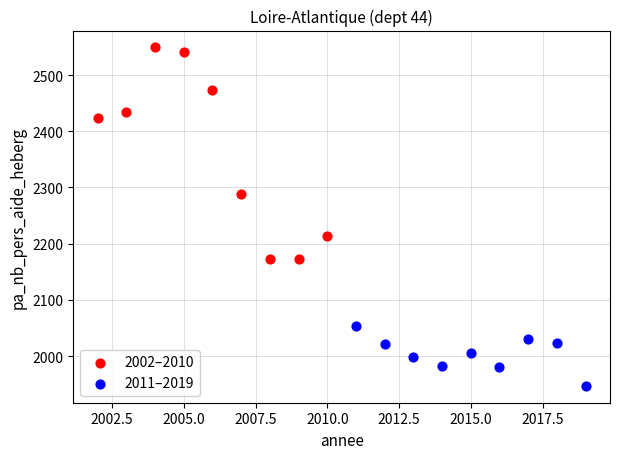

Which series reaches the maximum Y coordinate?

2002–2010